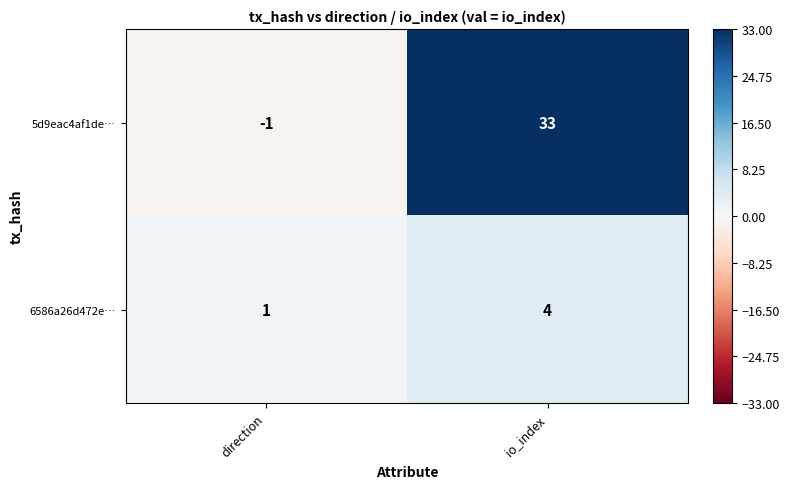

The value of 5d9eac4af1de… at io_index is 57. True or false?

False